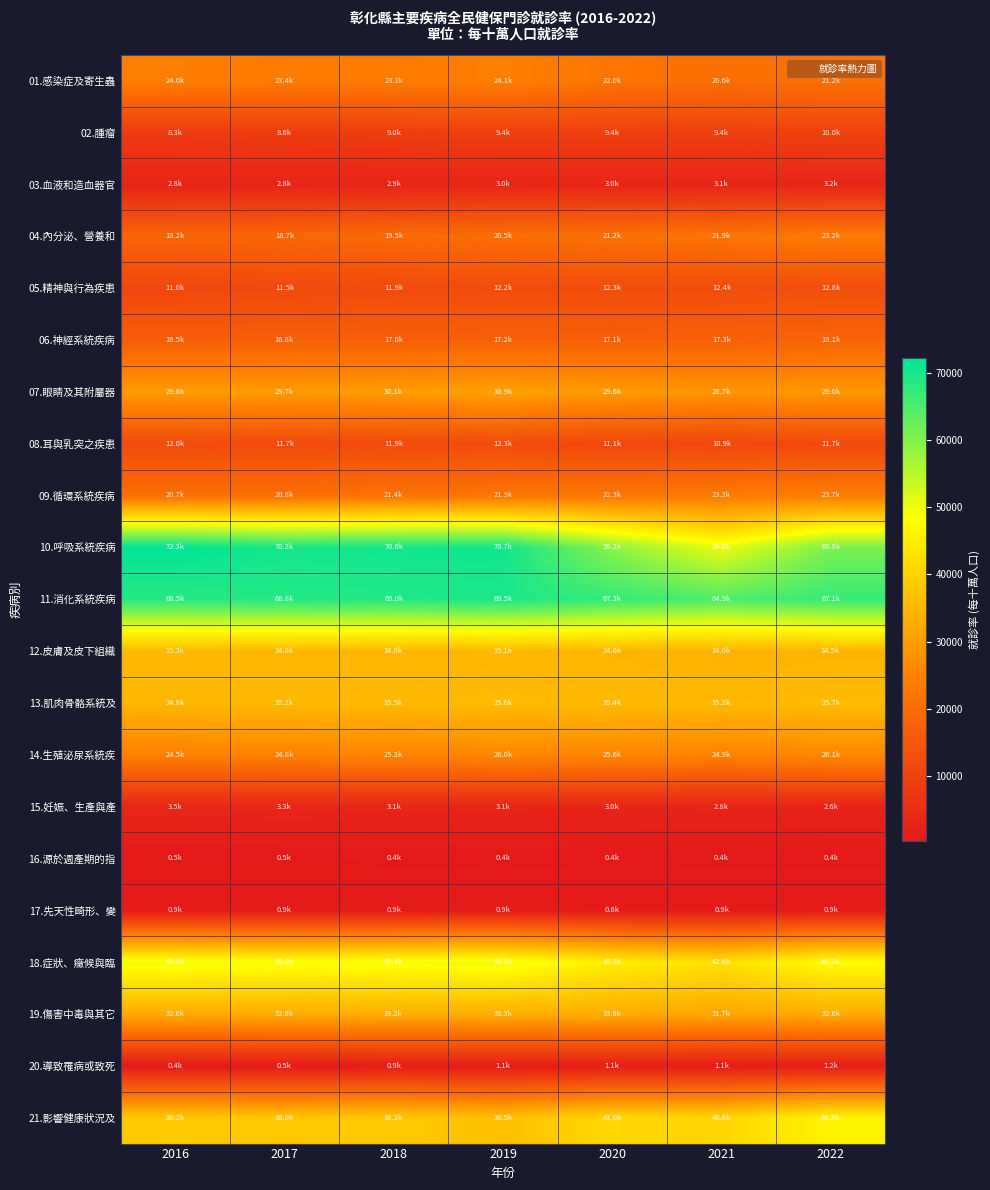

At how many categories does at least one series exceed 43864?

7